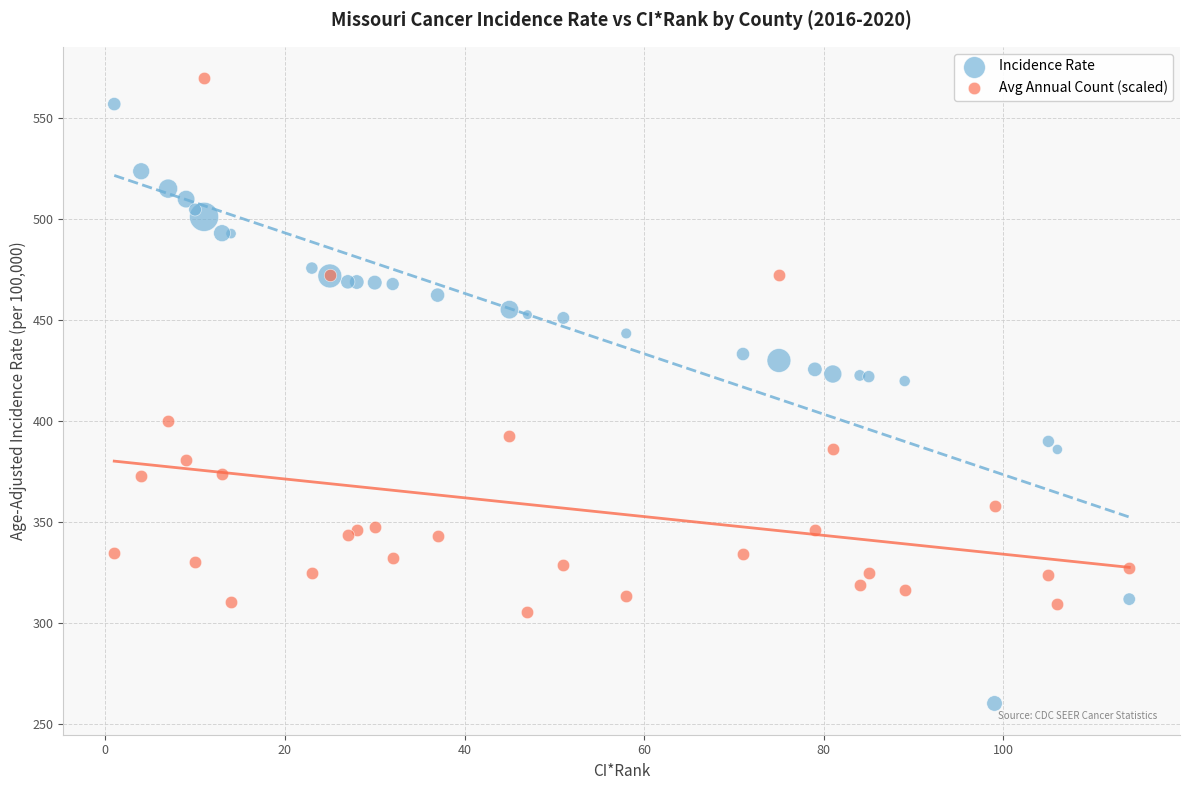

In the Incidence Rate series, what Y value is closest to 408?

419.8